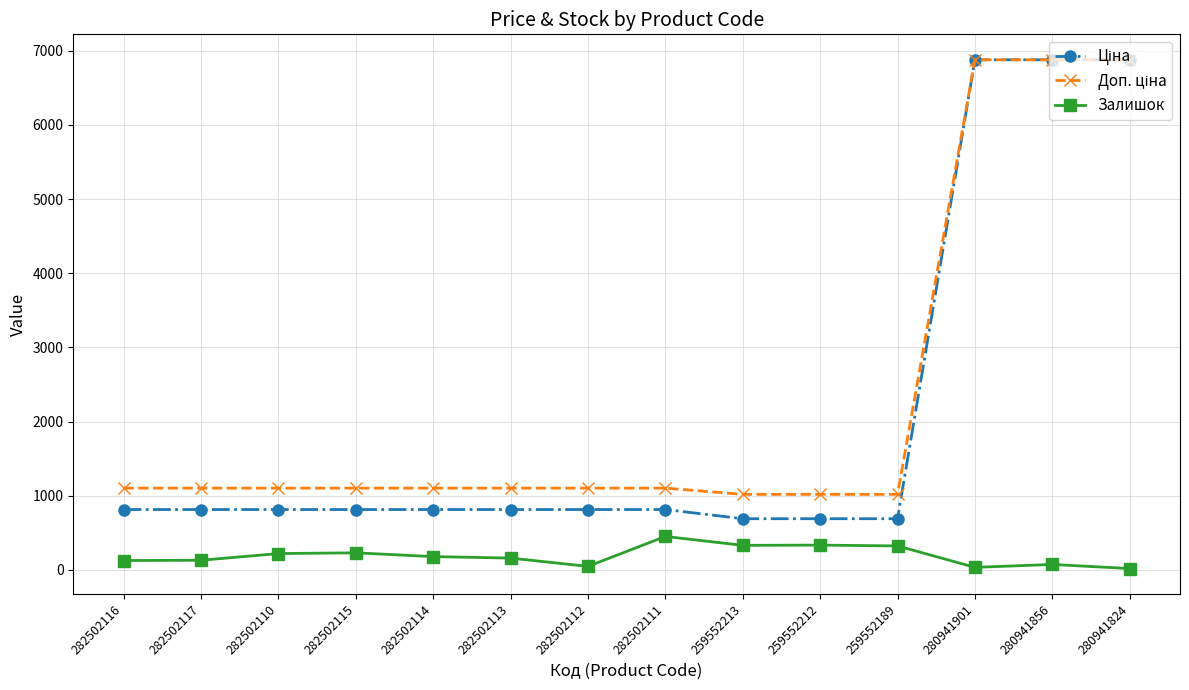

What is the greatest value displayed?

6879.5